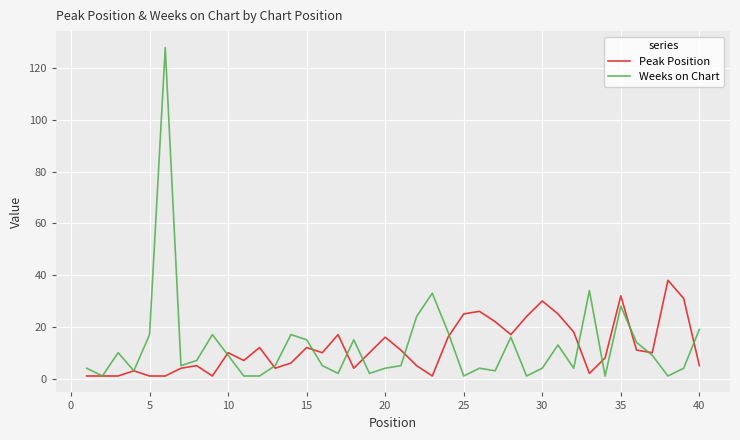

Which series has the widest spread of values?

Weeks on Chart